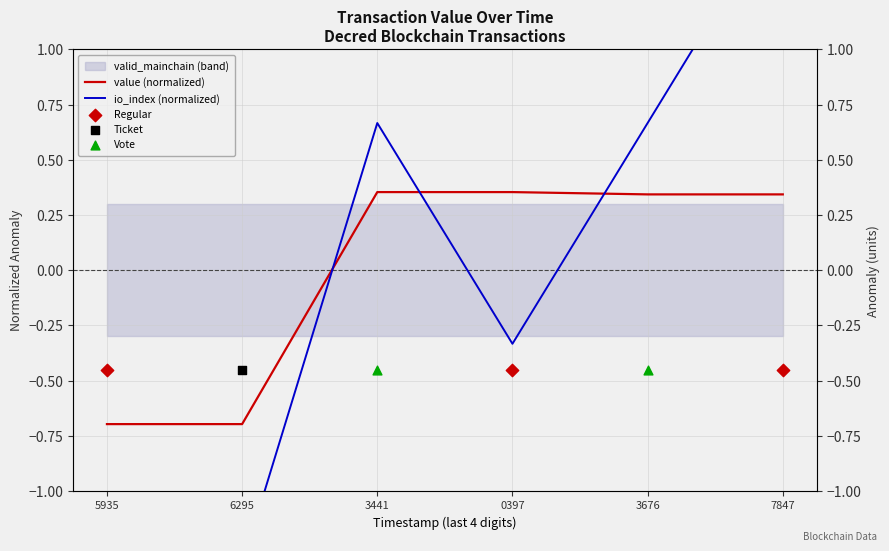

Is the value of io_index (normalized) at 5935 greater than the value of value (normalized) at 7847?

No